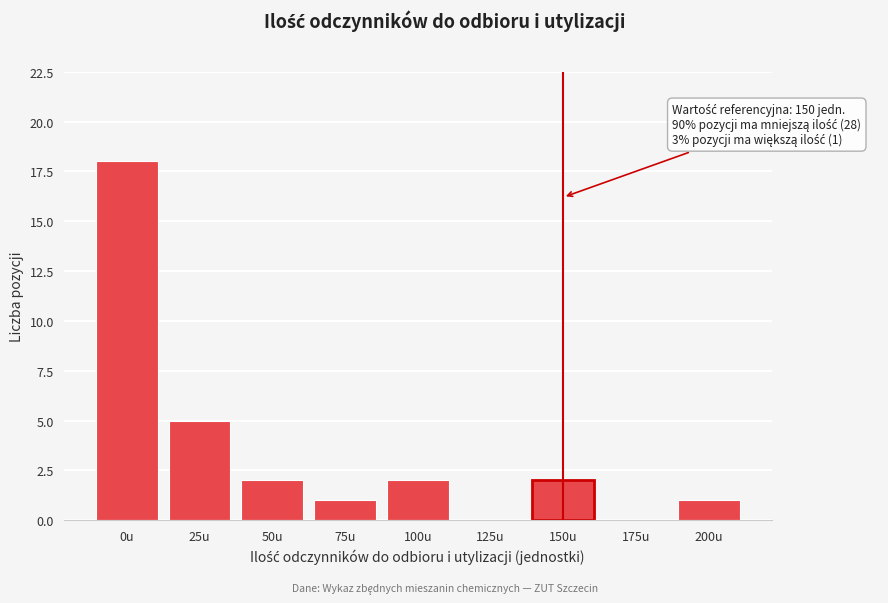

Reading left to right, what are all the values shown in this chart?

0u=18	25u=5	50u=2	75u=1	100u=2	125u=0	150u=2	175u=0	200u=1